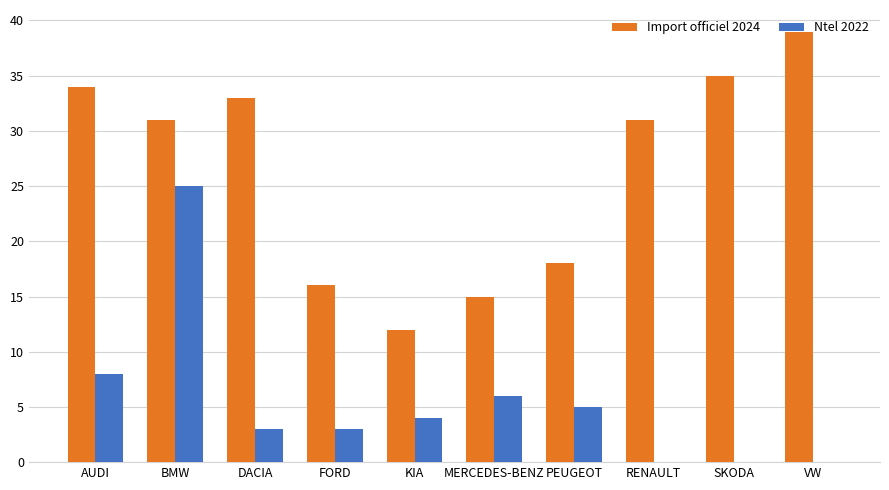

True or false: Ntel 2022 has a value of 6 at MERCEDES-BENZ.

True